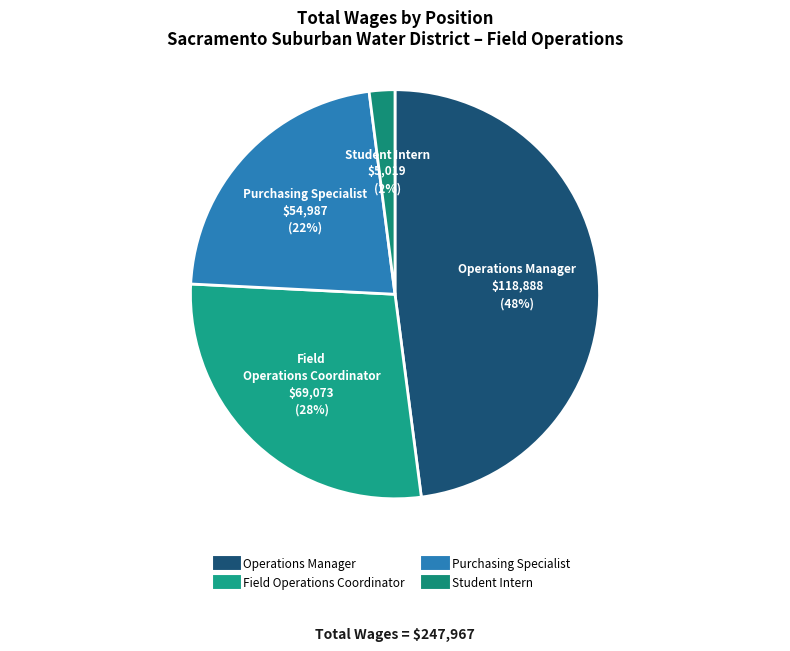

How many slices are in this pie chart?

4